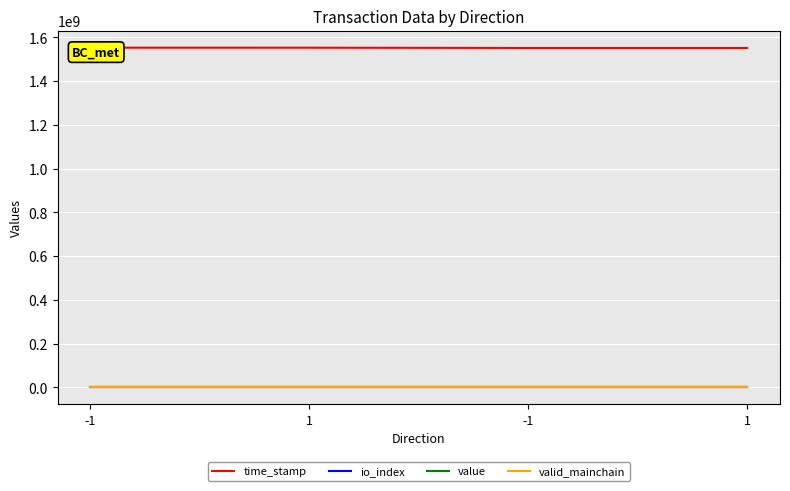

List the labels in order of valid_mainchain value, largest first.

-1, 1, -1, 1